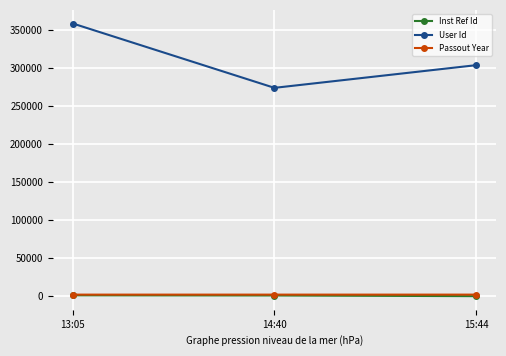

Does the chart display data point markers on the line(s)?

Yes